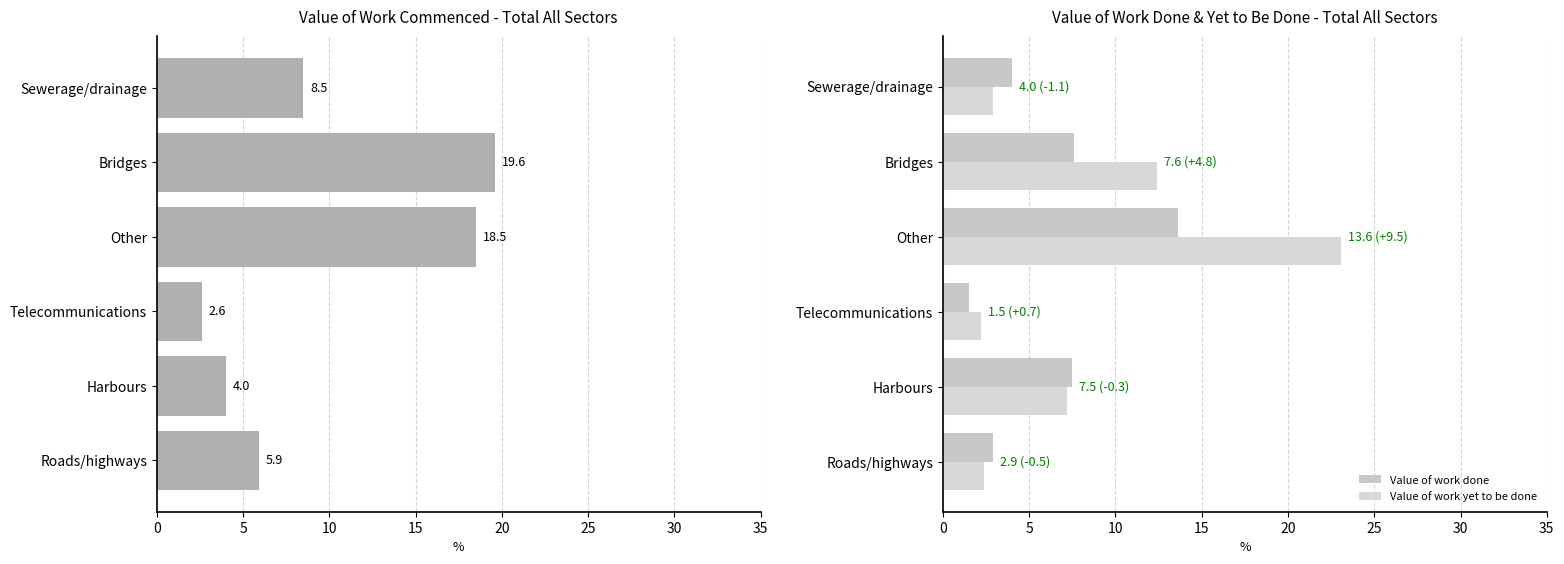

At which label does Value of work done reach its peak?

Other